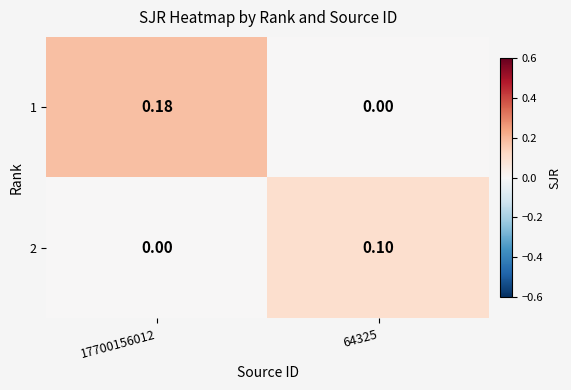

List the series in order of their overall mean, lowest first.

2, 1